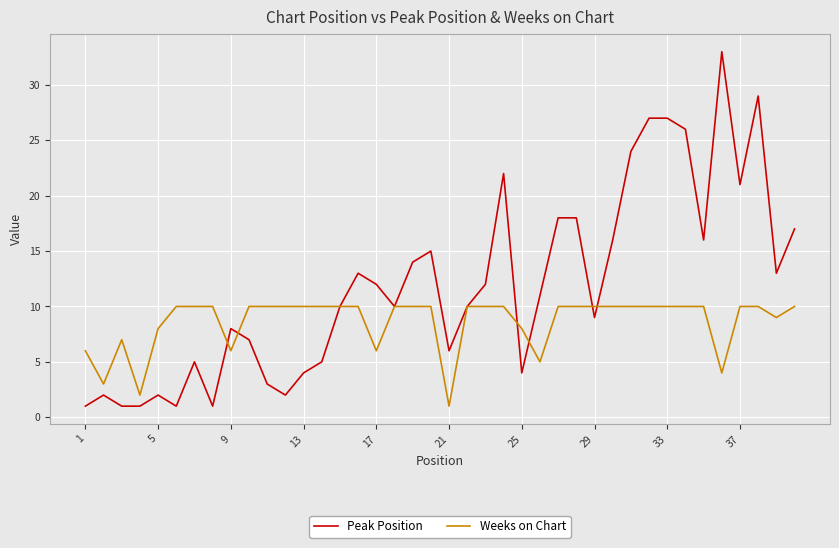

What is the minimum value for Peak Position?

1